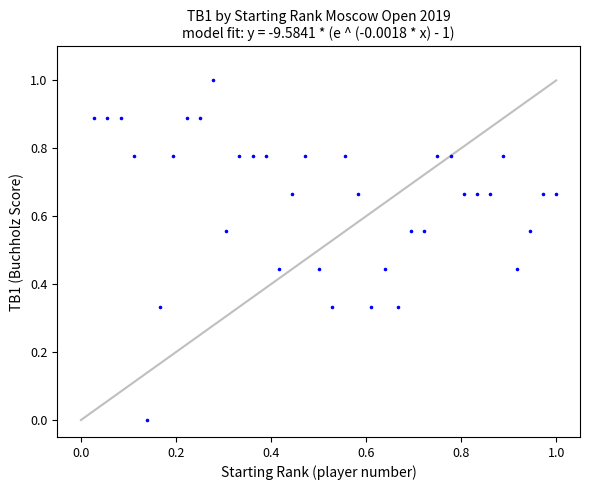

What is the range of X values (max minus min)?

1.0